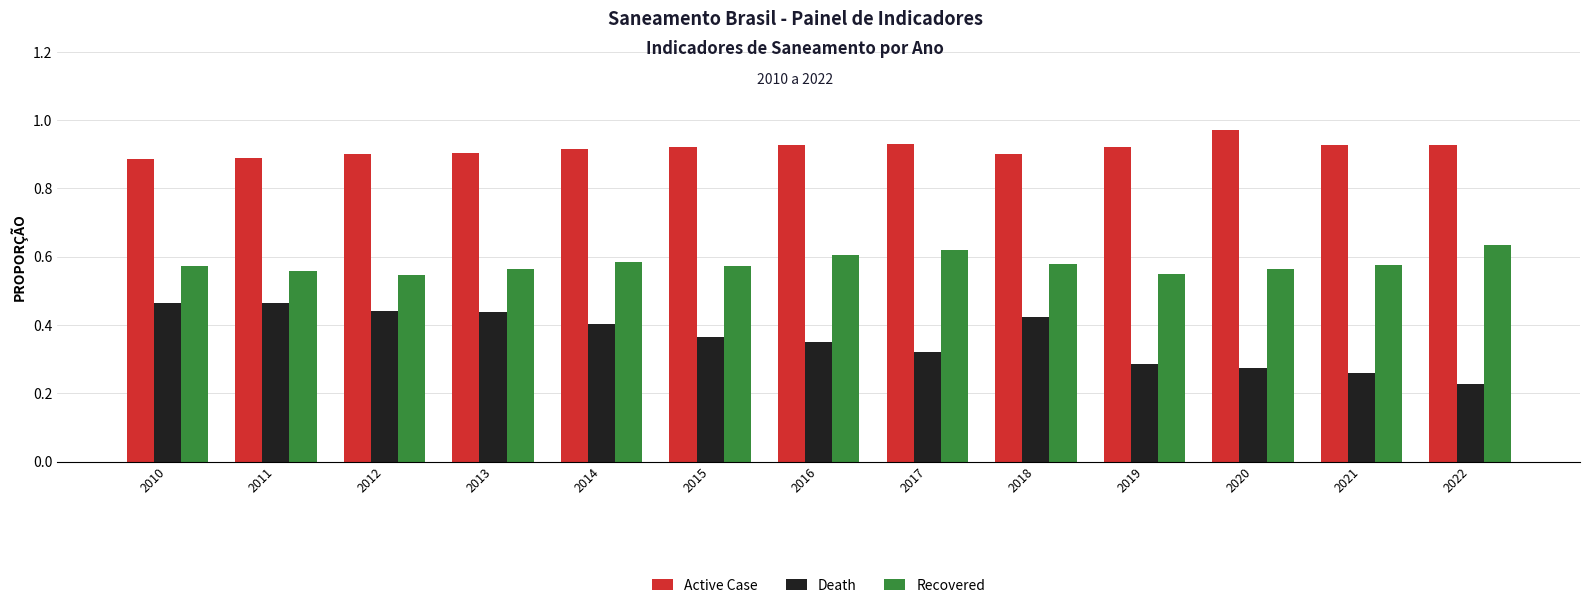

The value of Recovered at 2010 is 0.8. True or false?

False